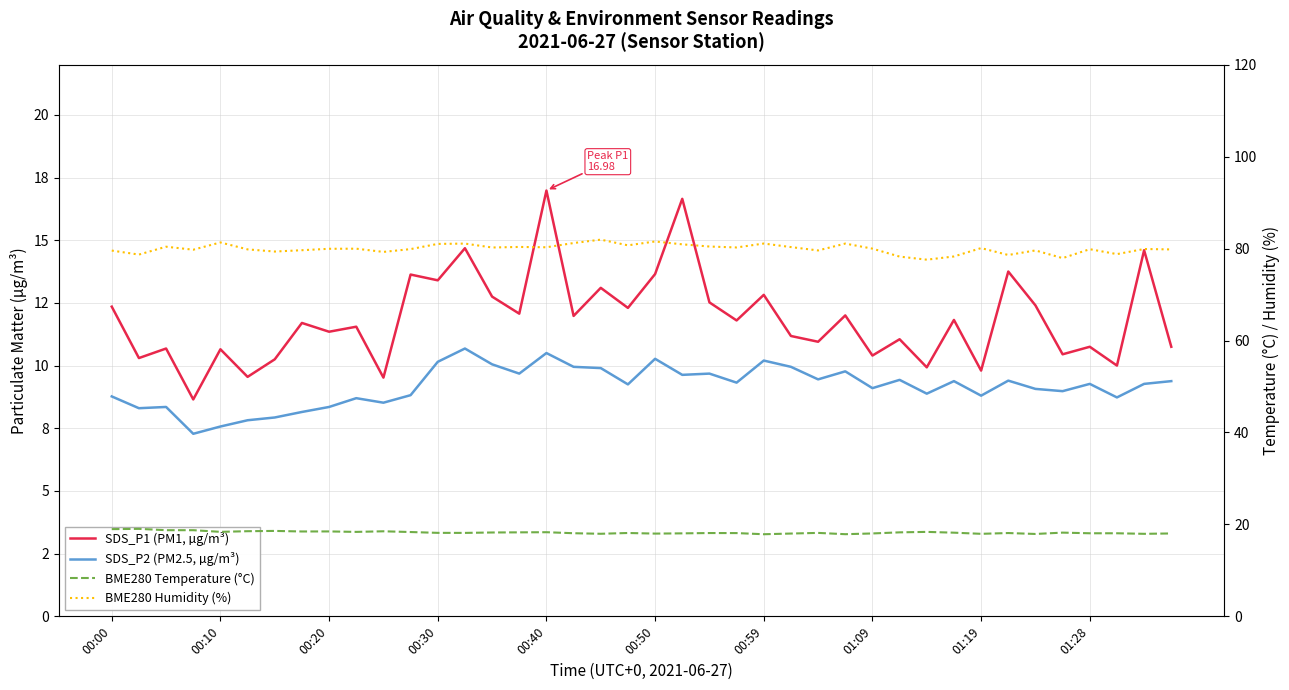

Is the value of SDS_P2 (PM2.5, µg/m³) at 33 greater than the value of BME280 Temperature (°C) at 16?

No